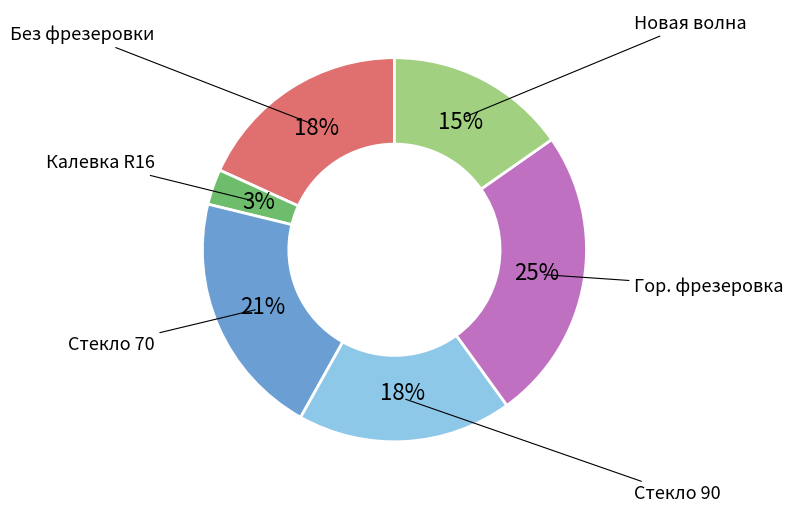

How many segments does this pie chart have?

6